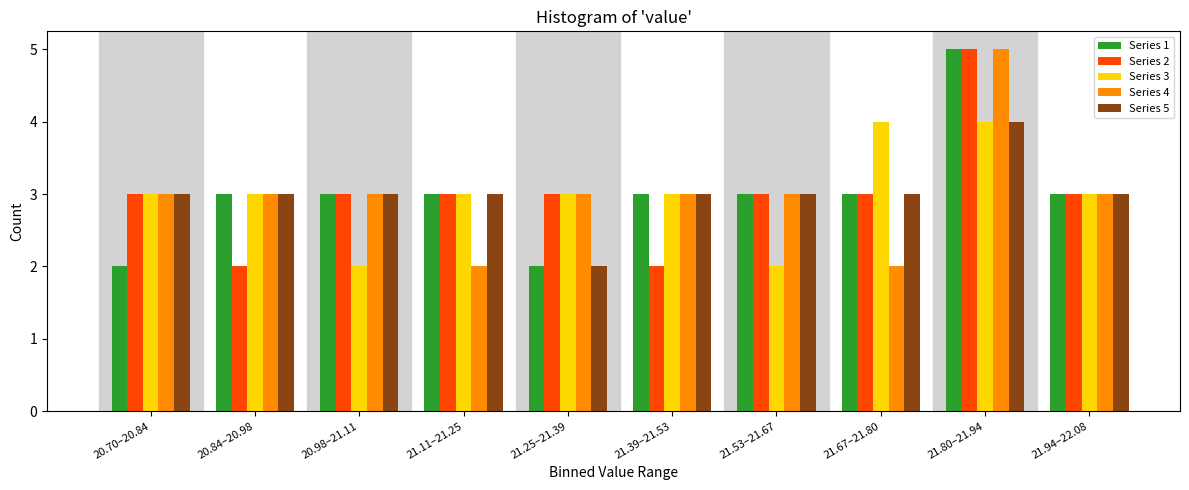

Is the value of Series 1 at 21.11–21.25 greater than the value of Series 3 at 20.98–21.11?

Yes